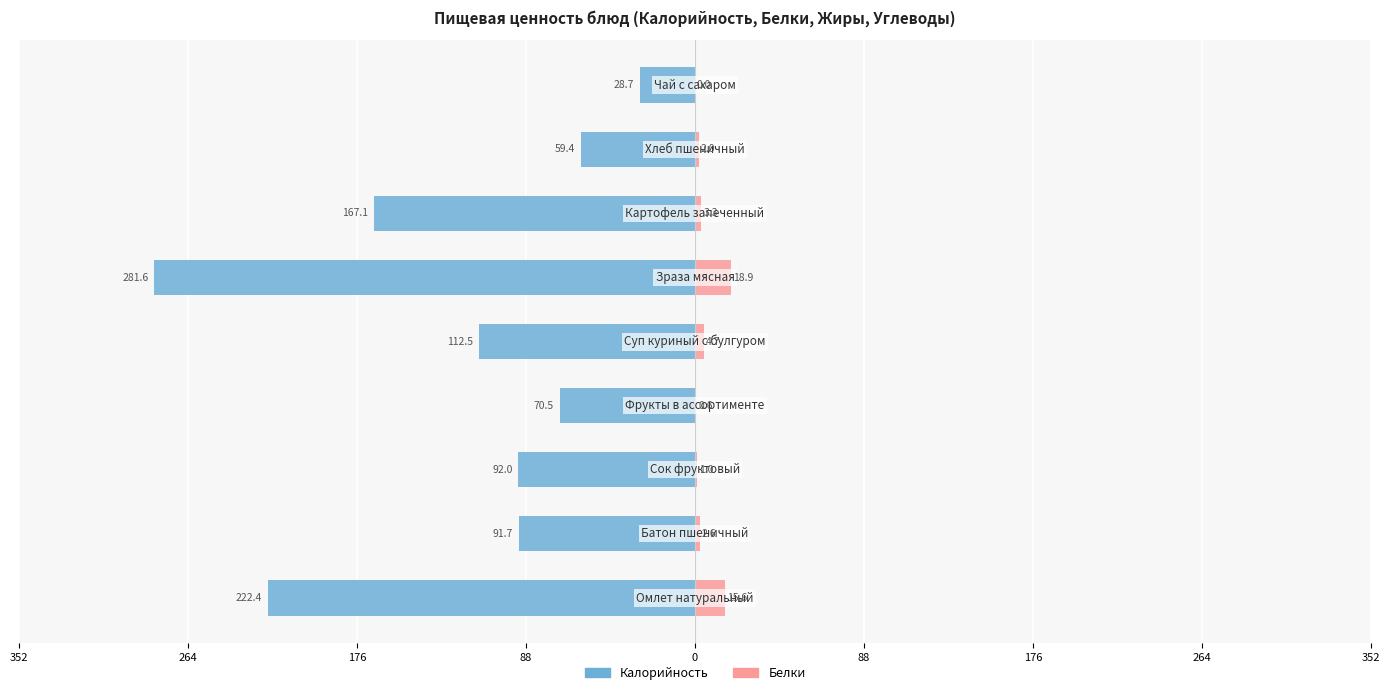

How many groups of bars are there?

9